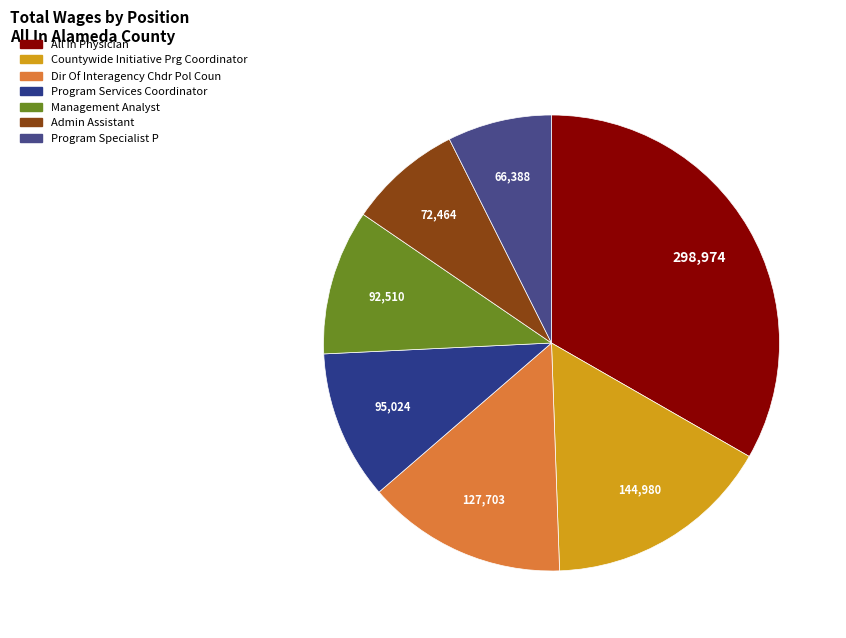

Which category has the biggest portion of the pie?

All In Physician